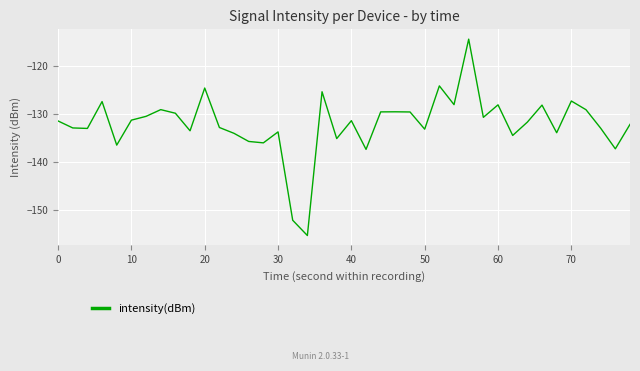

What is the difference between the maximum and minimum values?

40.8